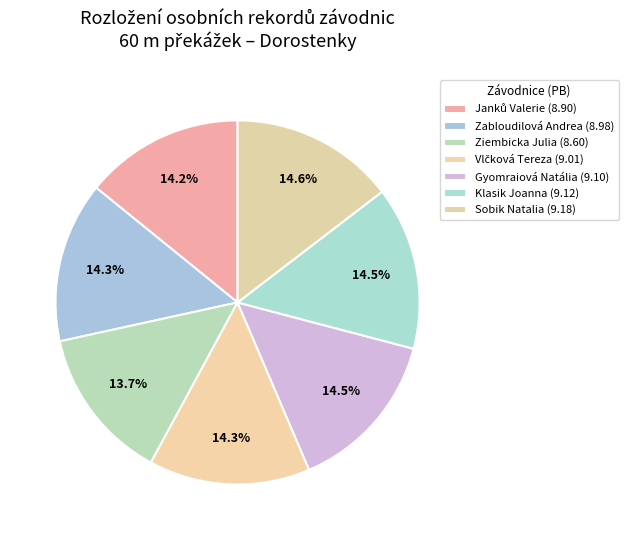

True or false: Sobik Natalia accounts for 1% of the total.

False